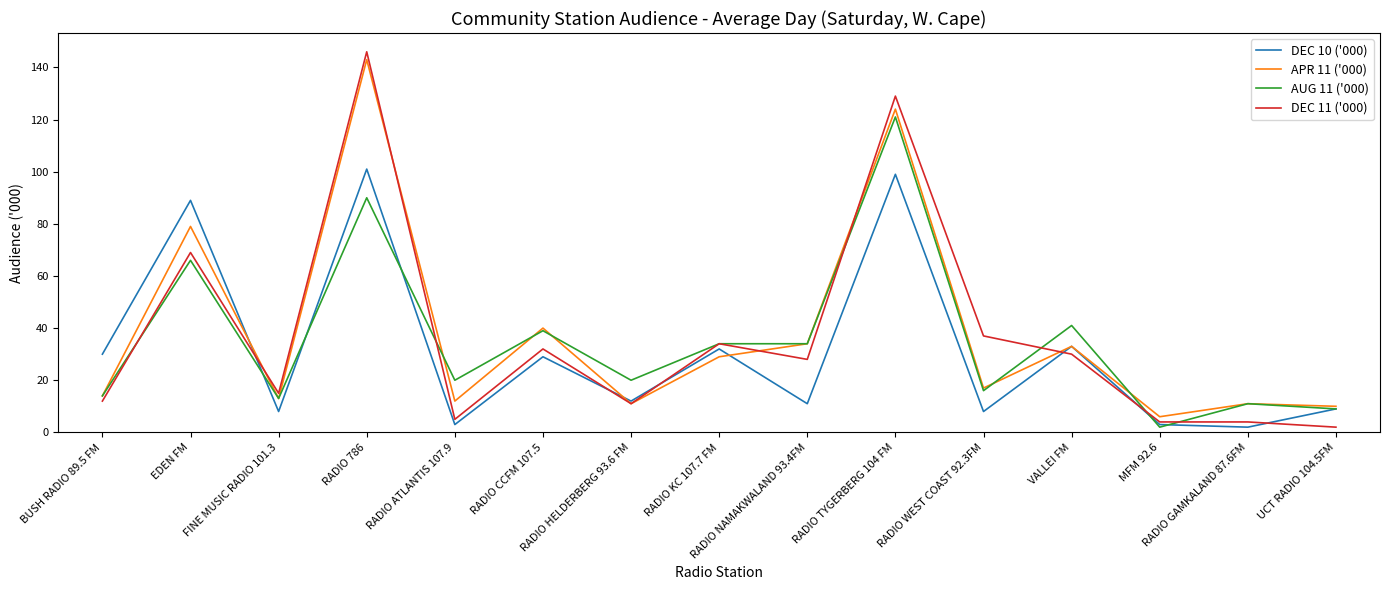

What is the approximate value of APR 11 ('000) at RADIO ATLANTIS 107.9, to the nearest 5?

10